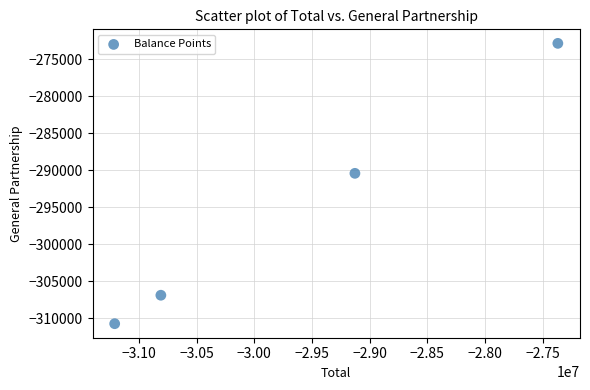

What Y value in the scatter plot is closest to -291786?

-290410